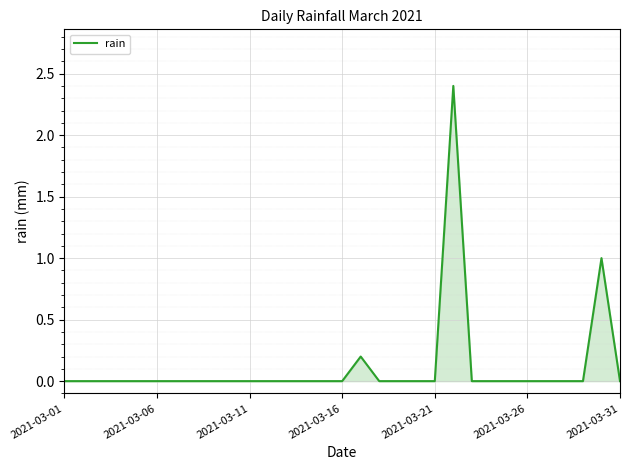

What is the difference between the maximum and minimum values?

2.4